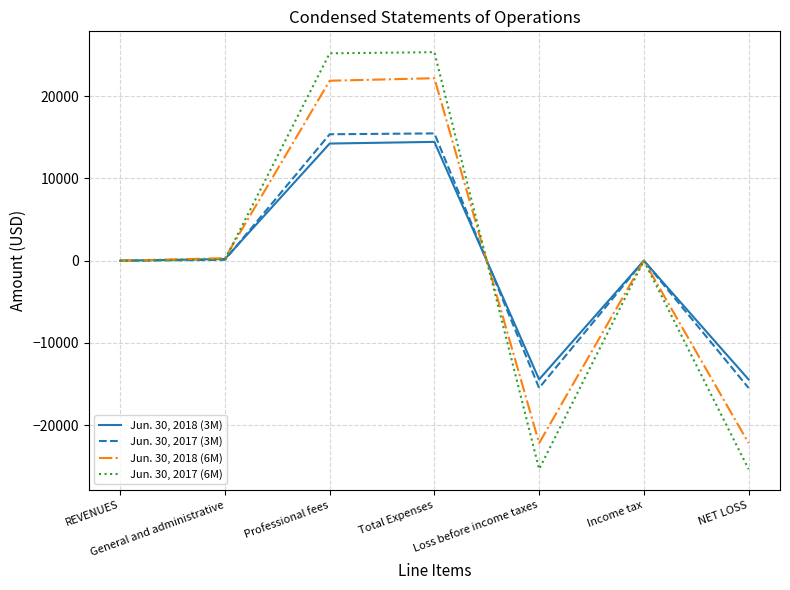

What is the total value across all series at Professional fees?

76705